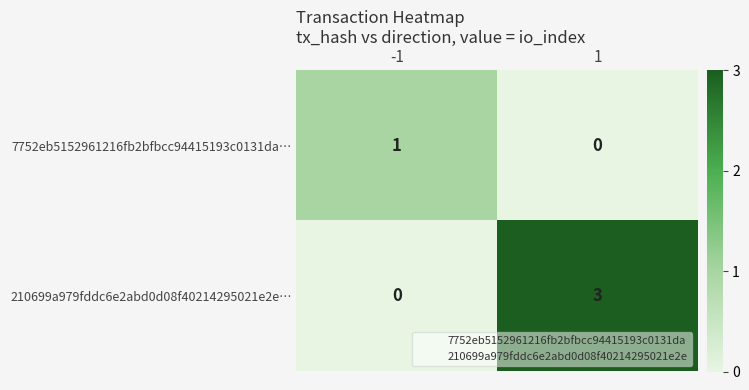

What is the greatest value displayed?

3